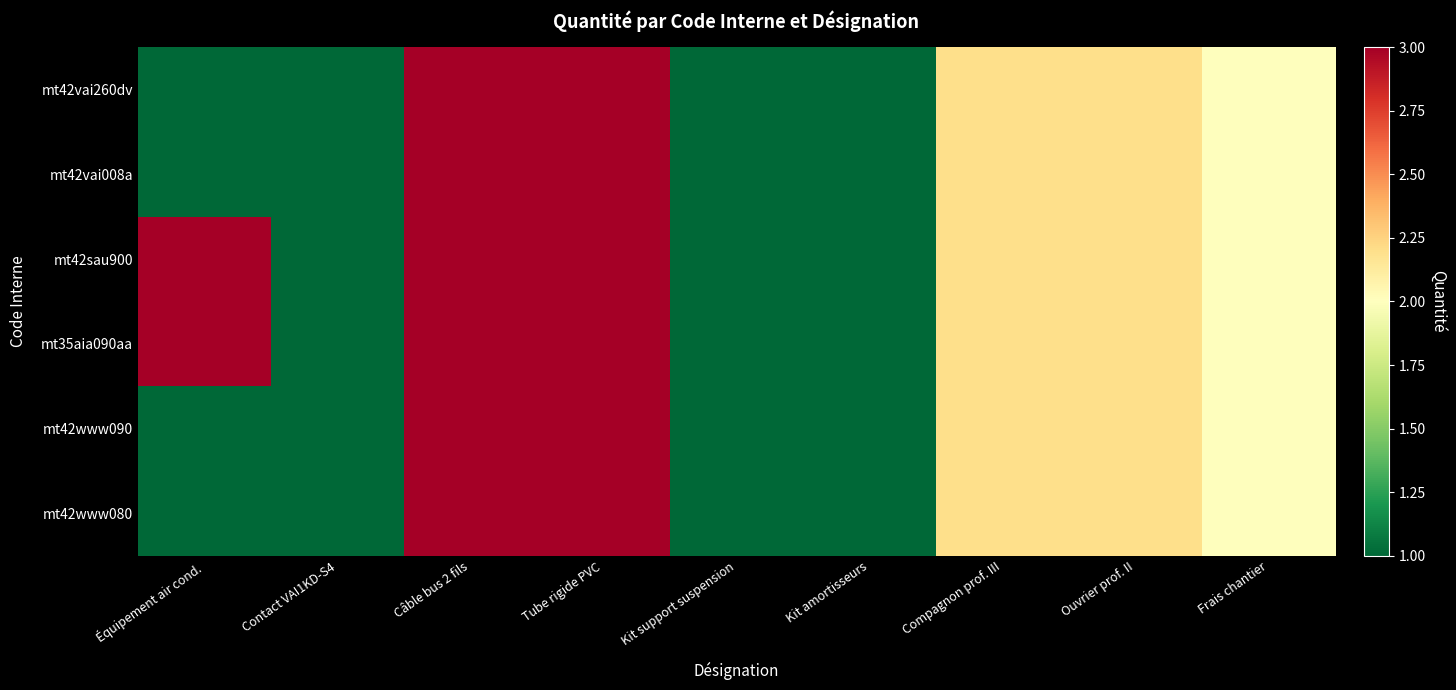

Which series has the largest range (max minus min)?

mt42vai260dv